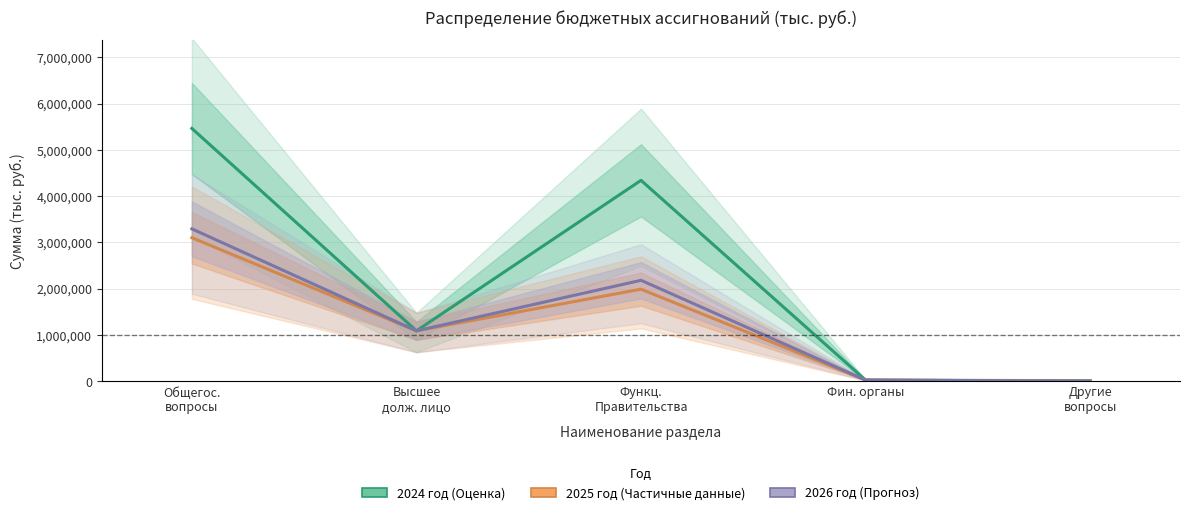

What is the sum of the 2025 год values at Высшее
долж. лицо and Общегос.
вопросы?

4188199.0